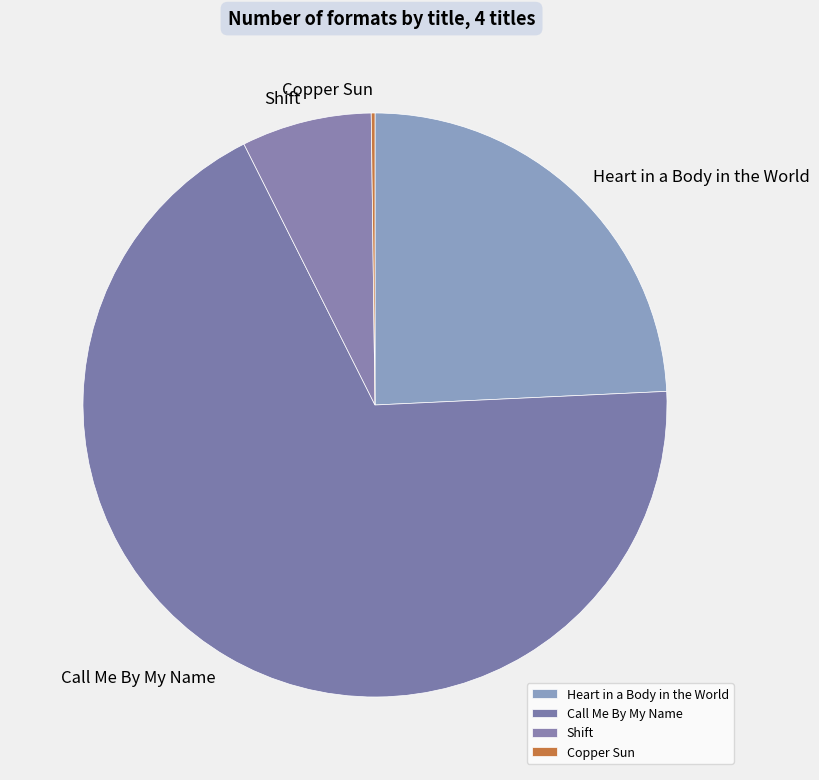

What is the ratio of the value at Call Me By My Name to the value at Shift?

9.5